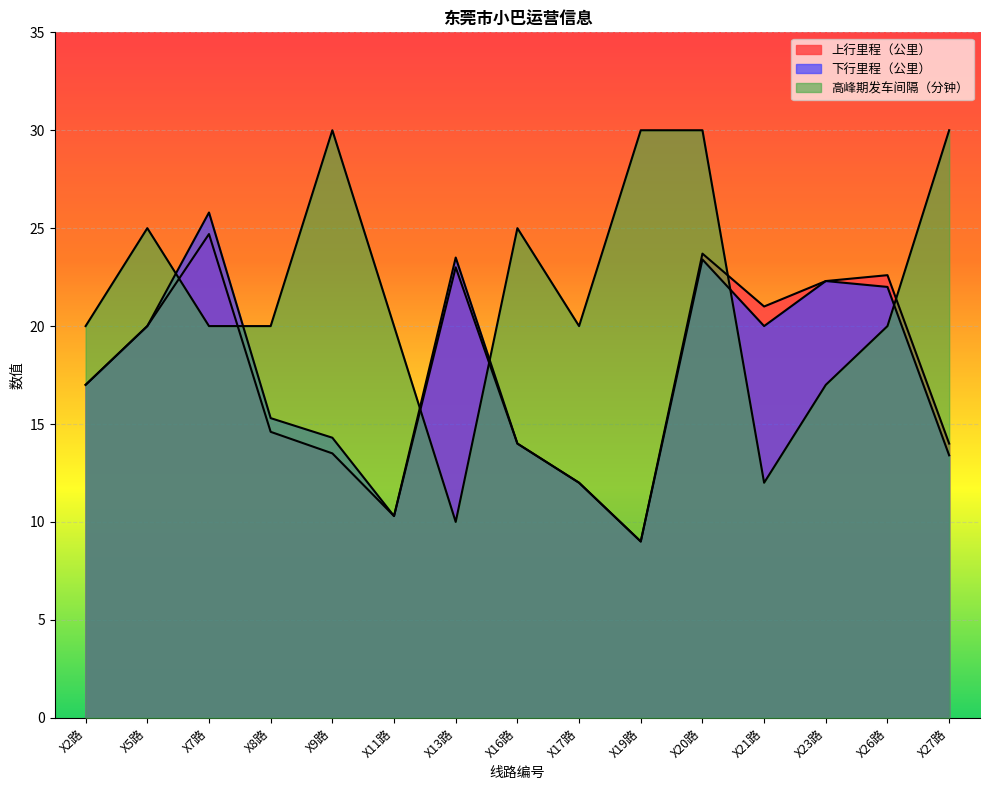

What is the spread (max minus min) of values at X2路?

3.0